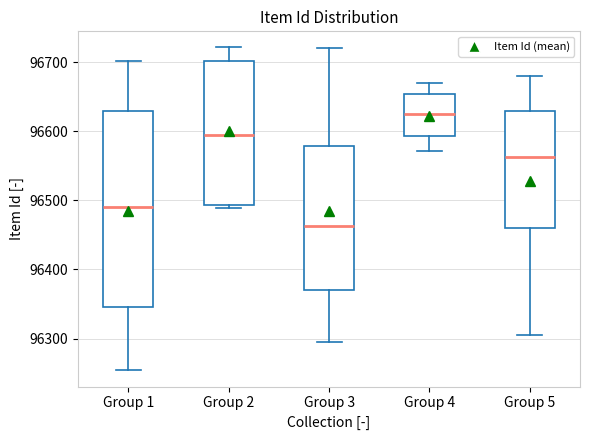

Reading left to right, transcribe this box plot: for each box, give where its median line is, the range the box spans, and where its two whiskers end, as read against the y-axis. The values are not printed on the chart, so give them approximately, as read against the axis.

Group 1: median 96490, box 96350 to 96630, whiskers 96250 to 96700
Group 2: median 96600, box 96490 to 96700, whiskers 96490 (just below the box's lower edge) to 96720
Group 3: median 96460, box 96370 to 96580, whiskers 96300 to 96720
Group 4: median 96630, box 96590 to 96650, whiskers 96570 to 96670
Group 5: median 96560, box 96460 to 96630, whiskers 96310 to 96680